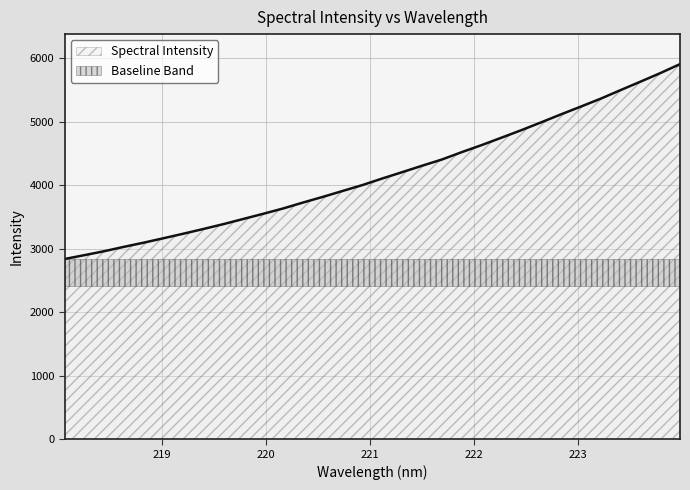

At which category does the chart reach its peak across all series?

223.9802